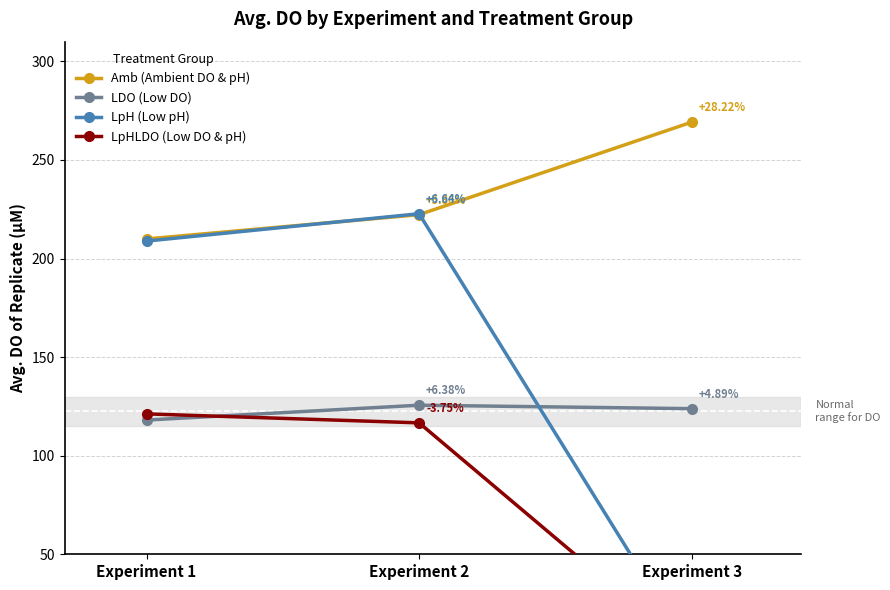

List the labels in order of LDO (Low DO) value, largest first.

Experiment 2, Experiment 3, Experiment 1